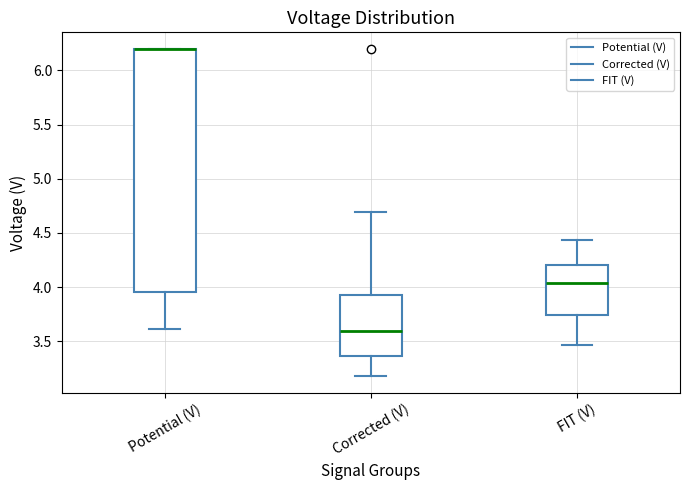

Where does the upper whisker of the box for FIT (V) end on the y-axis? The values are not printed on the chart, so give them approximately, as read against the axis.

4.45